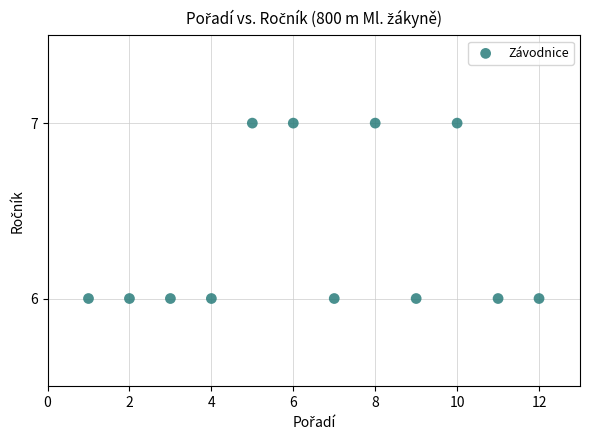

What is the range of X values (max minus min)?

11